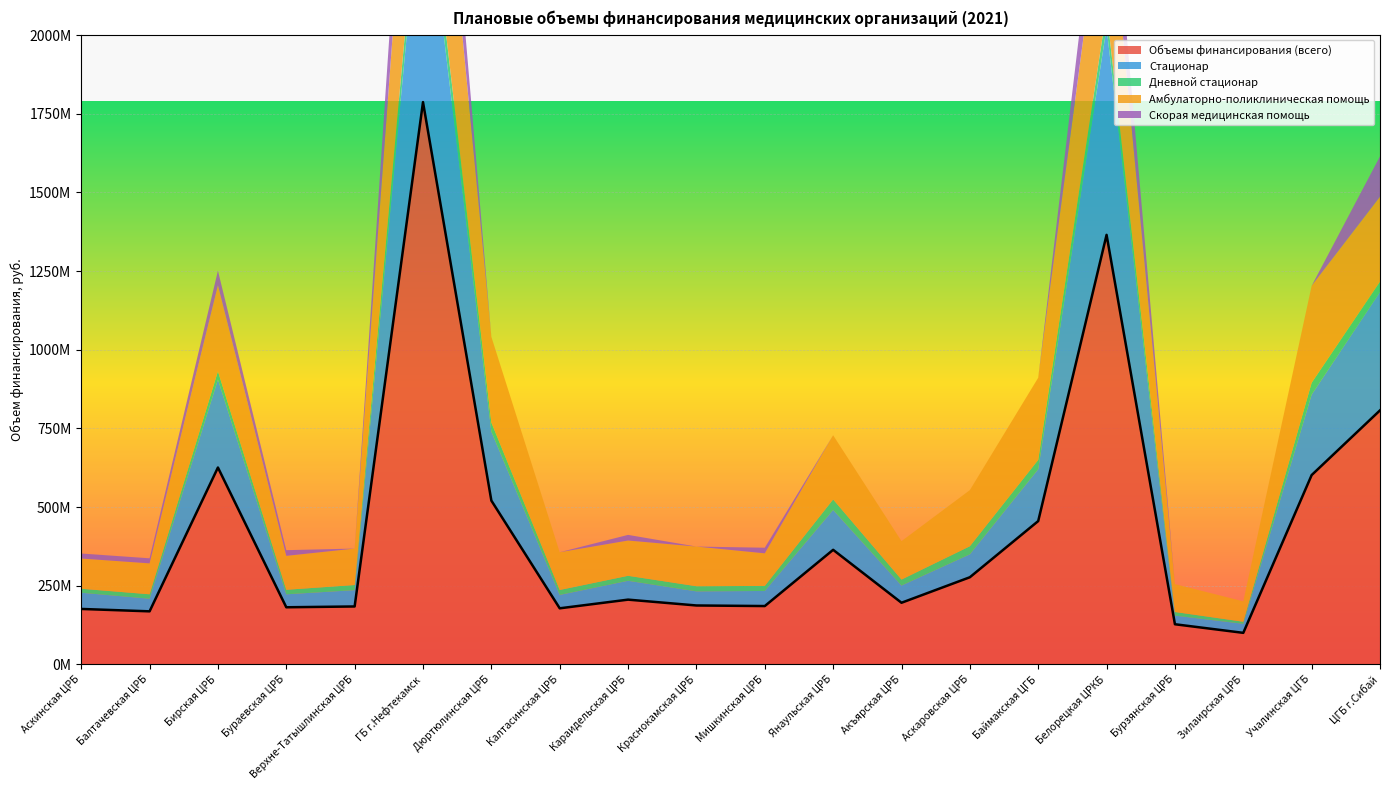

The Дневной стационар series shows 15723686 at Калтасинская ЦРБ. True or false?

True